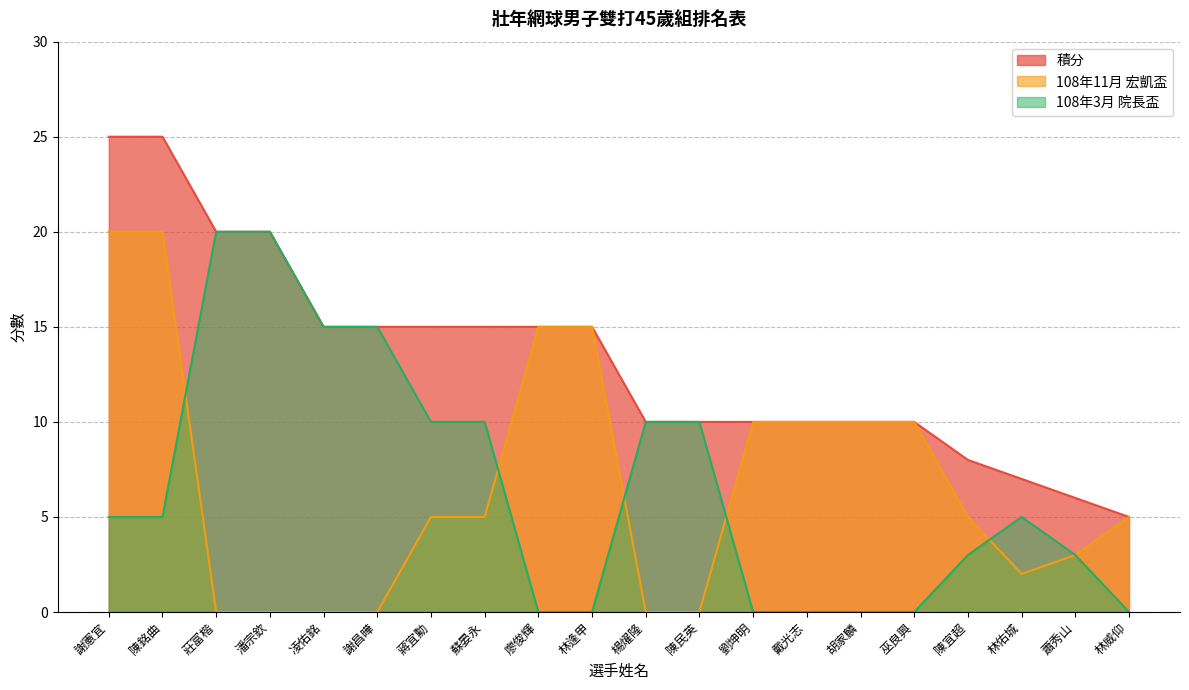

Which series has the largest total across all categories?

積分